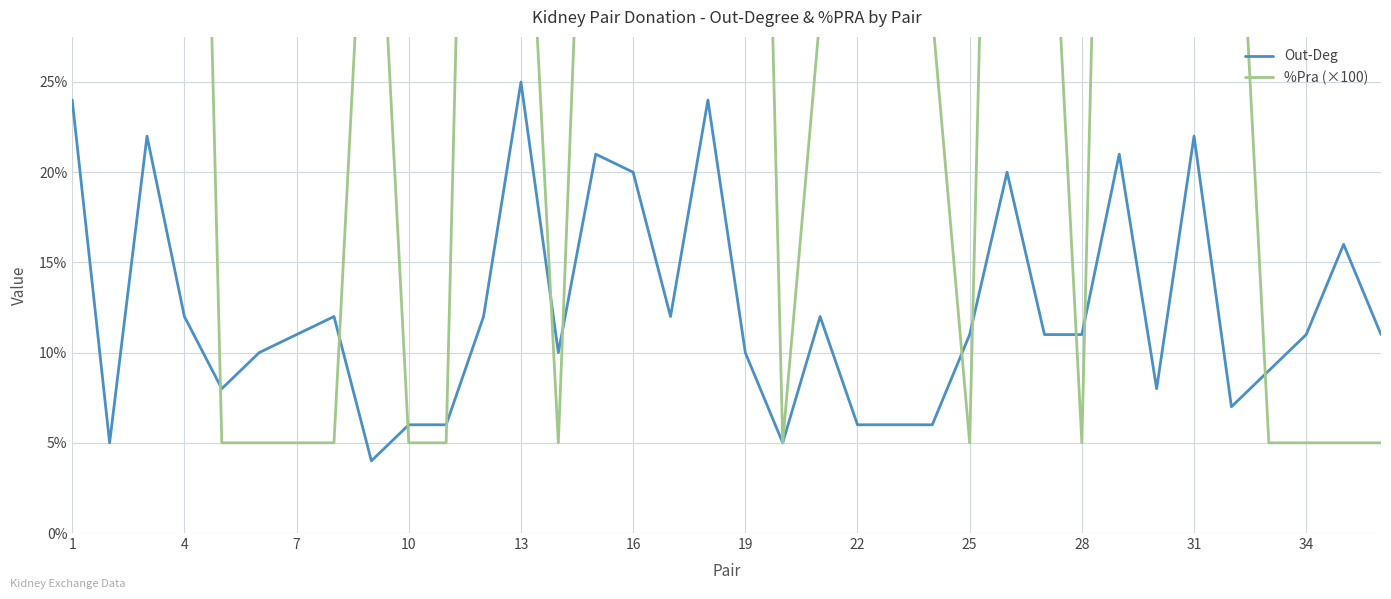

What is the maximum value shown in the chart?

90.0